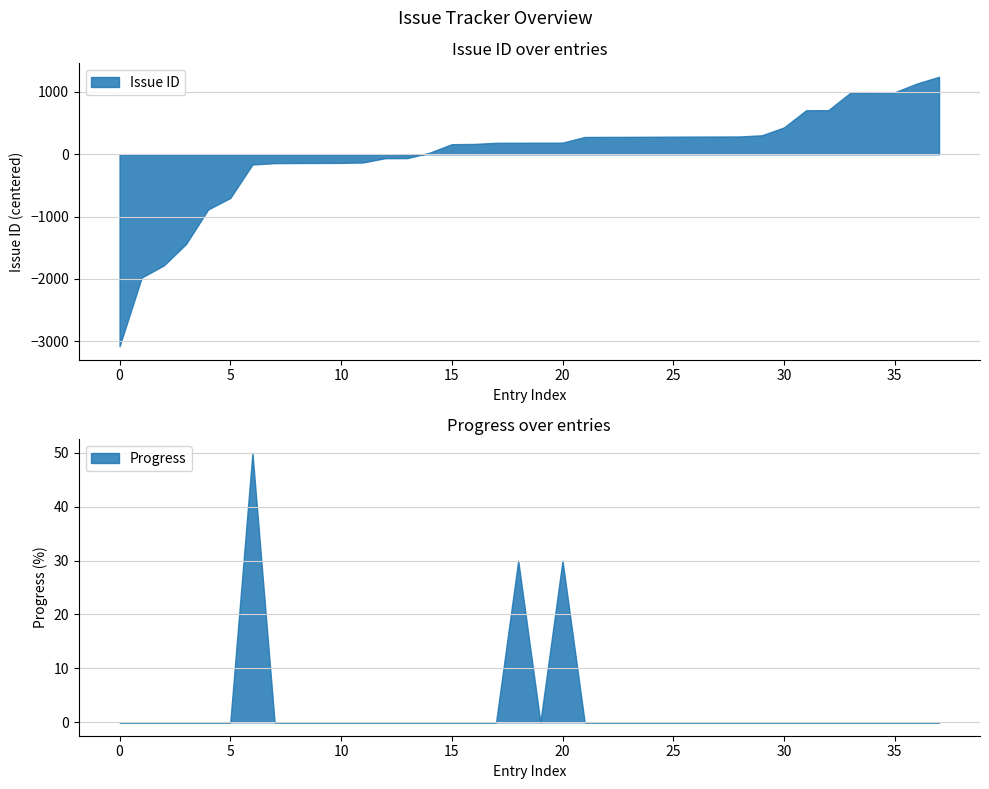

The Progress series shows 0 at 30. True or false?

True